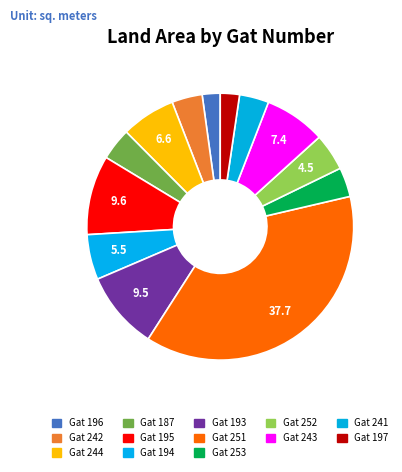

Count the number of slices in the pie.

13